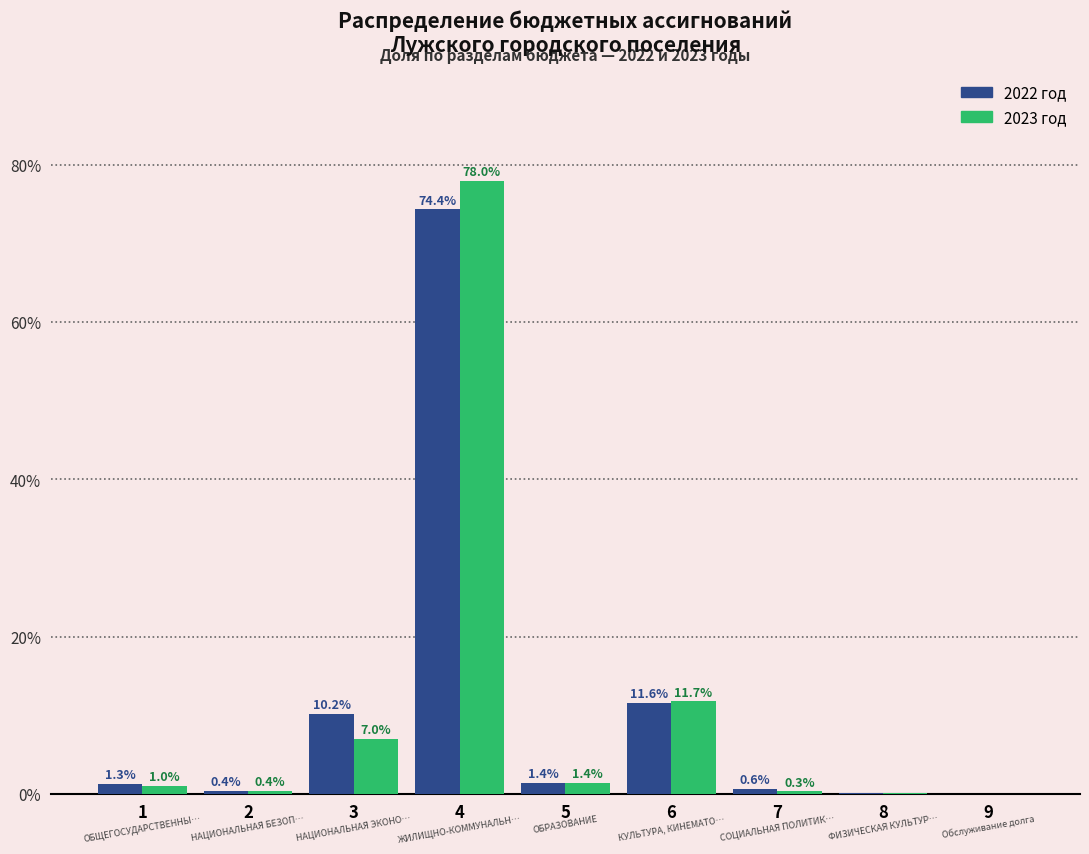

What is the sum of the 2023 год values at 2 and 7?

0.7